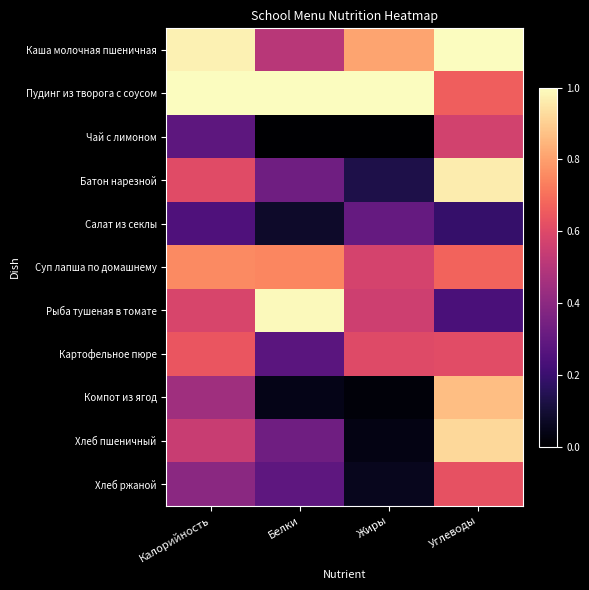

At which category is the sum across all series the highest?

Углеводы